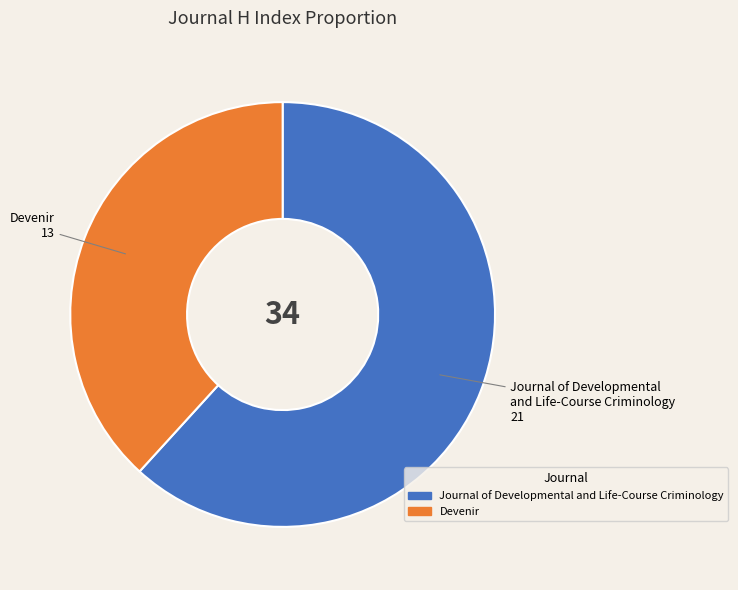

The Journal of Developmental and Life-Course Criminology slice represents 75% of the pie. True or false?

False